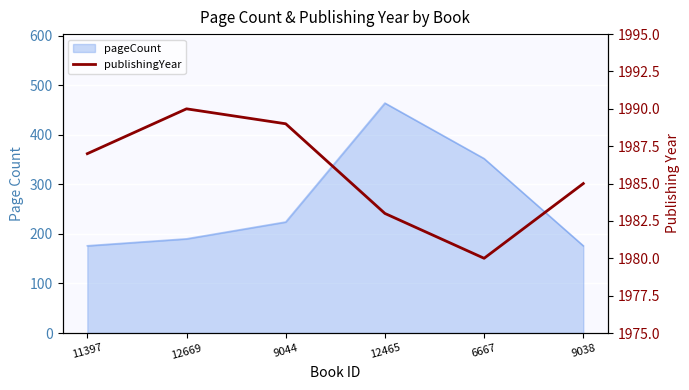

What value does the data have at 11397, to the nearest 5?

1985